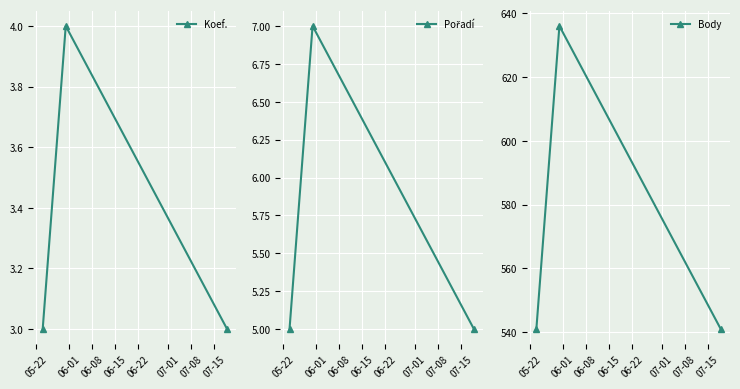

What is the value of the Koef. point at the 1st from the left?

3